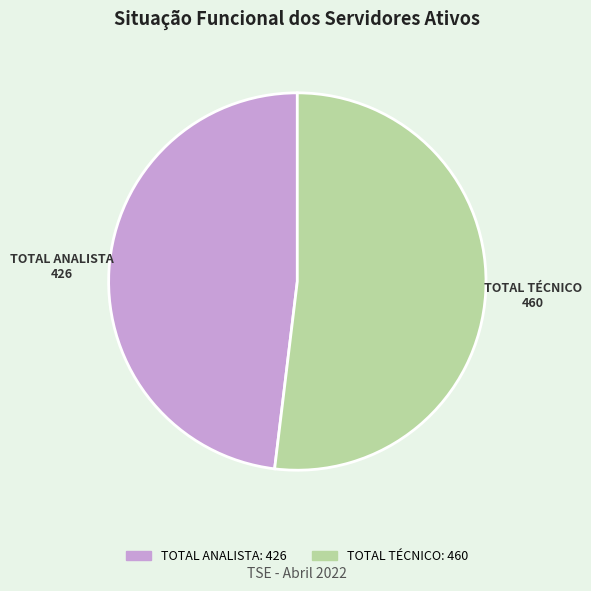

Is the sum of TOTAL TÉCNICO and TOTAL ANALISTA greater than half?

Yes